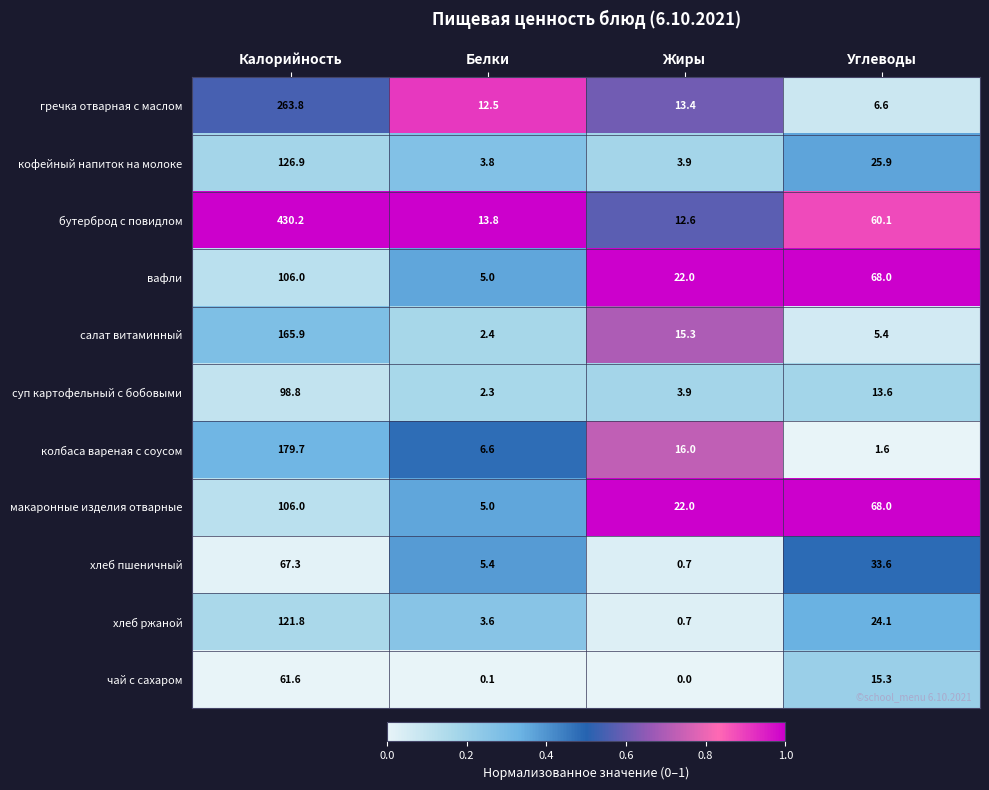

How many макаронные изделия отварные values are between 22 and 106?

3